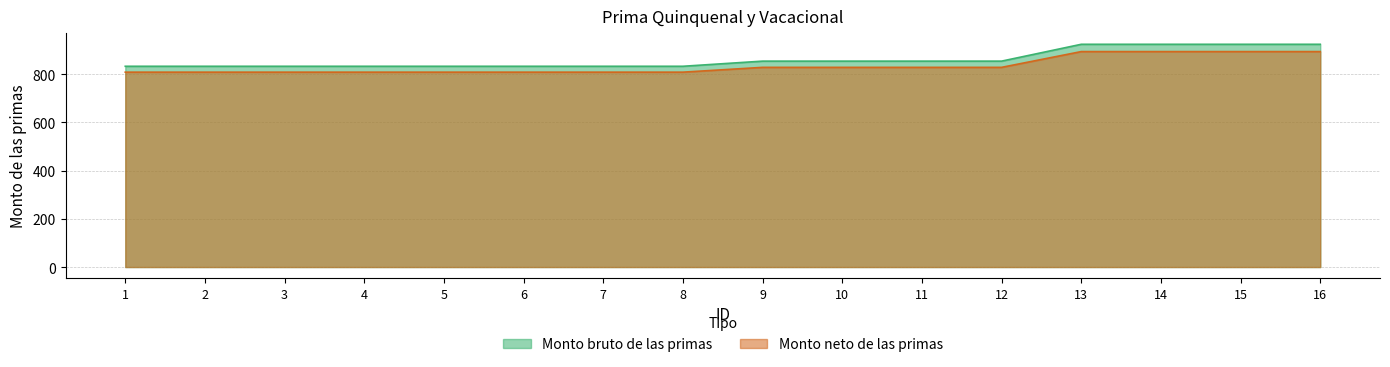

True or false: Monto neto de las primas has more than 0 interior local peaks.

False